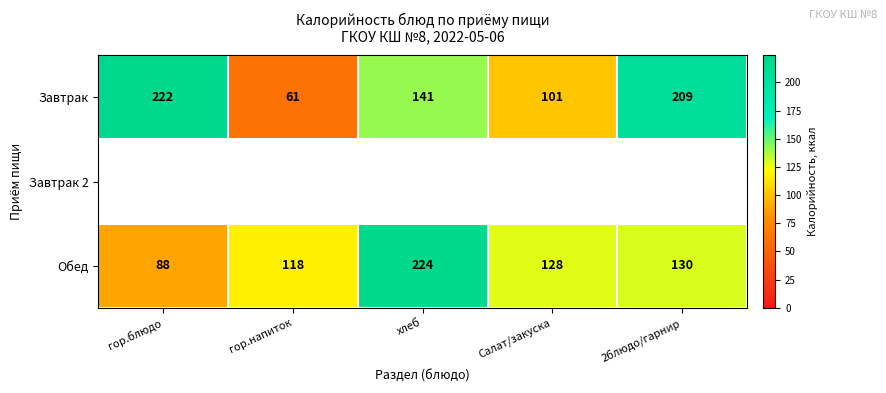

Rank the categories by Обед value from lowest to highest.

гор.блюдо, гор.напиток, Салат/закуска, 2блюдо/гарнир, хлеб